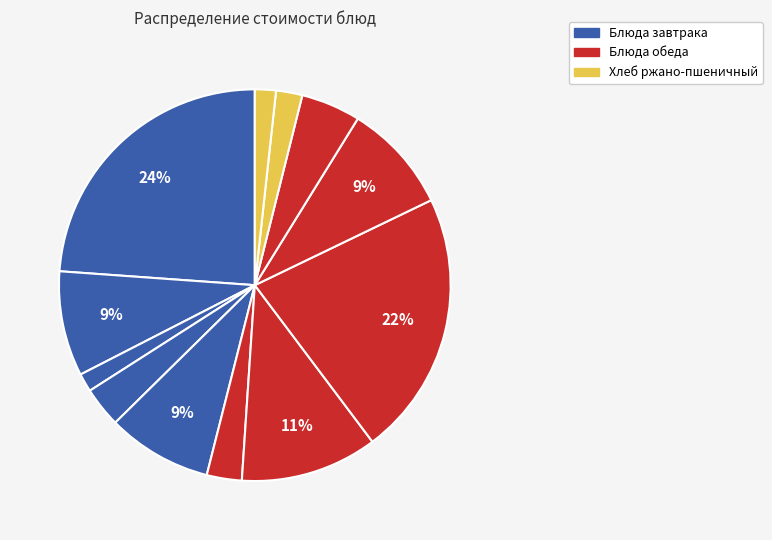

To the nearest percent, what is the difference between the largest and smallest slice percentages?

22%